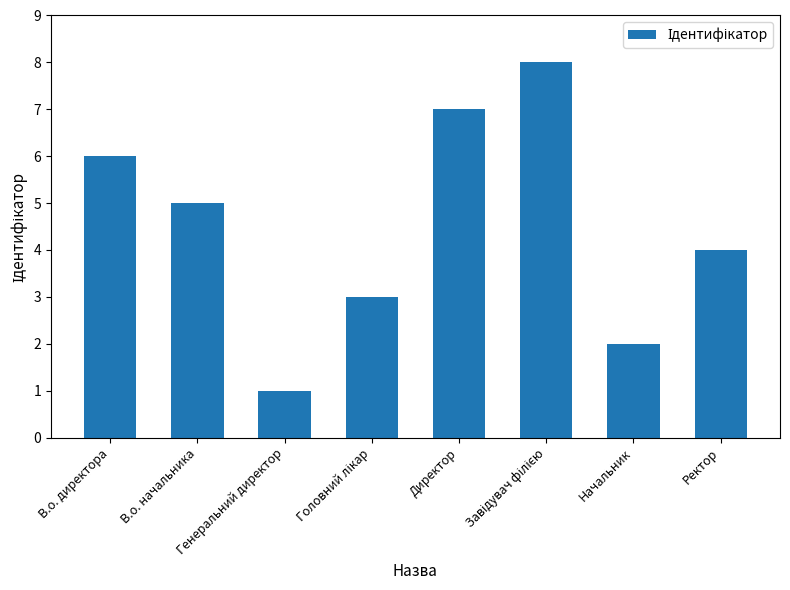

Count the number of categories in the chart.

8